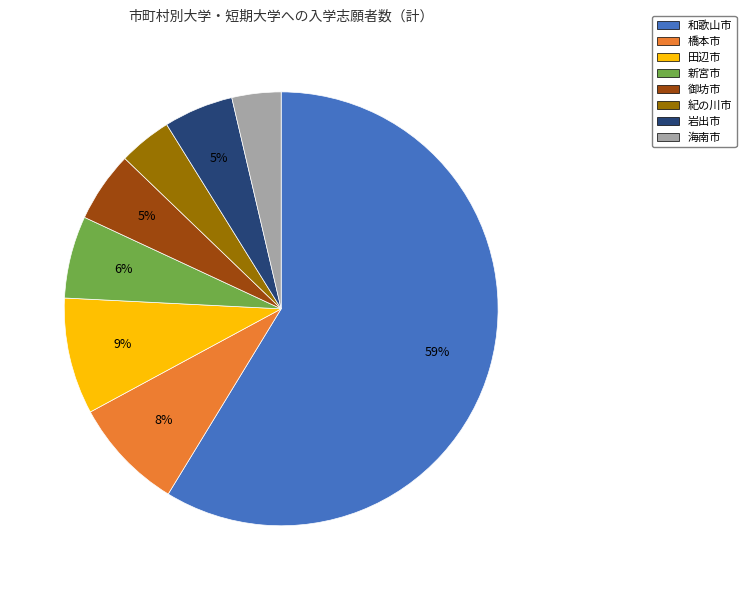

The 橋本市 slice represents 3% of the pie. True or false?

False